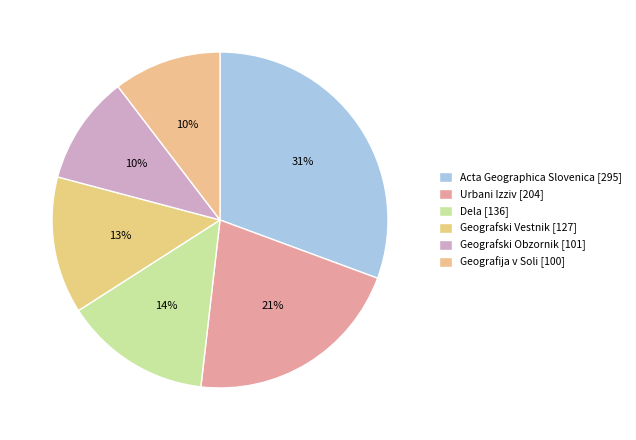

Is there a majority slice in this chart?

No